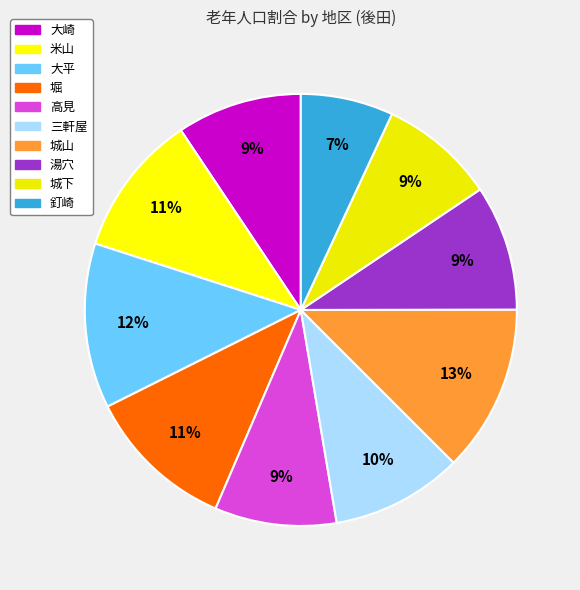

Does 三軒屋 account for over 50% of the chart?

No